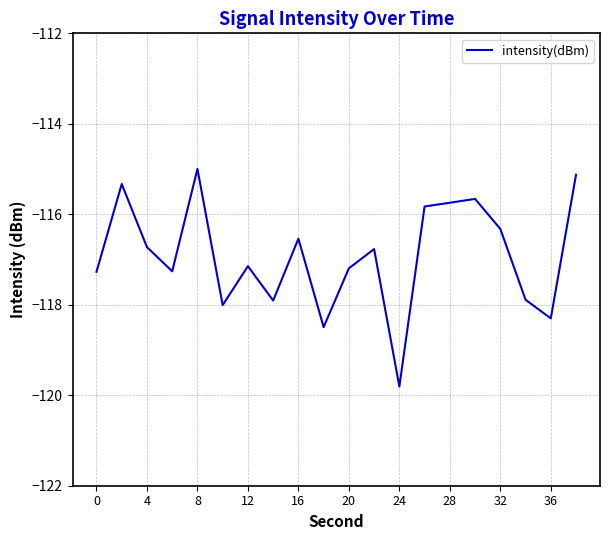

What is the difference between the maximum and minimum values?

4.8